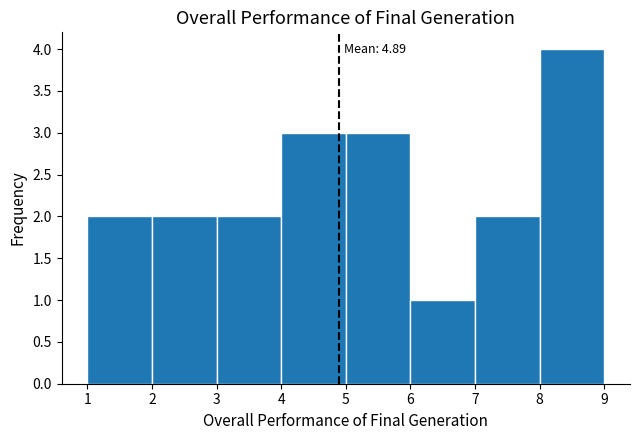

Over which range of the x-axis is the bar tallest?

8 to 9